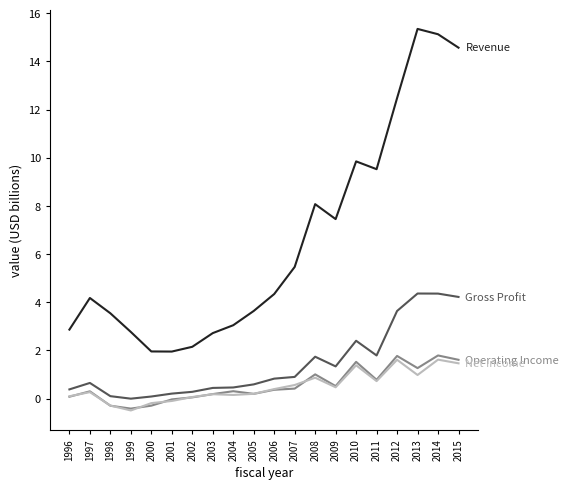

What is the maximum value shown in the chart?

15.4